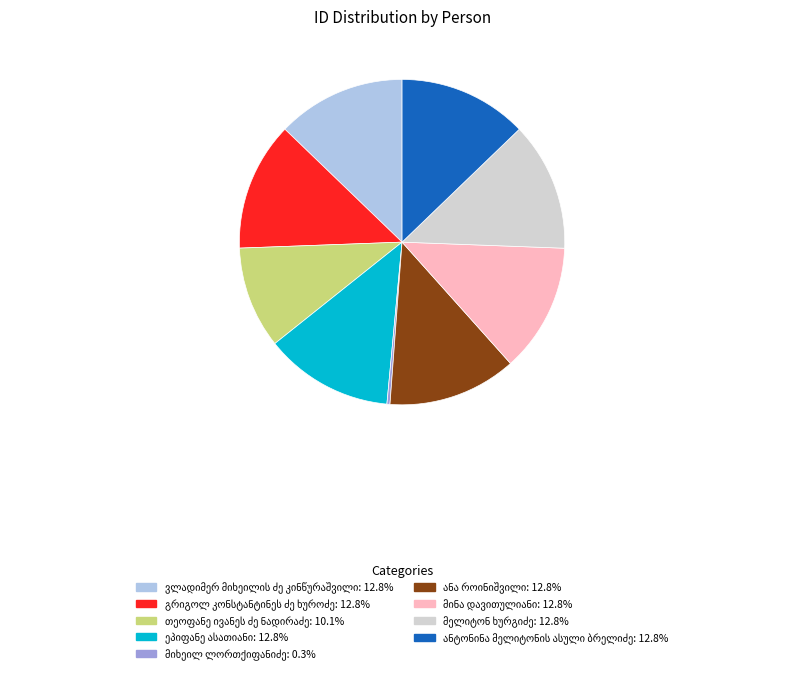

Is there a majority slice in this chart?

No